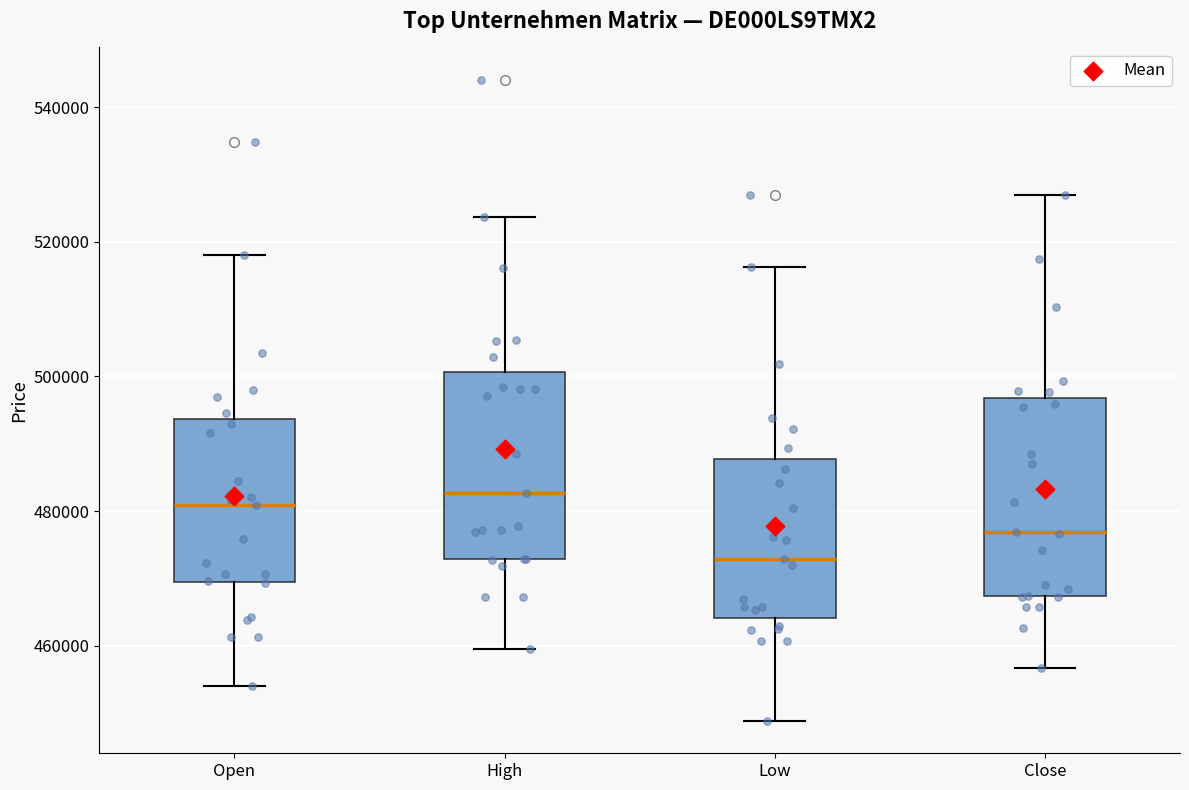

Which box has the lowest median line?

Low